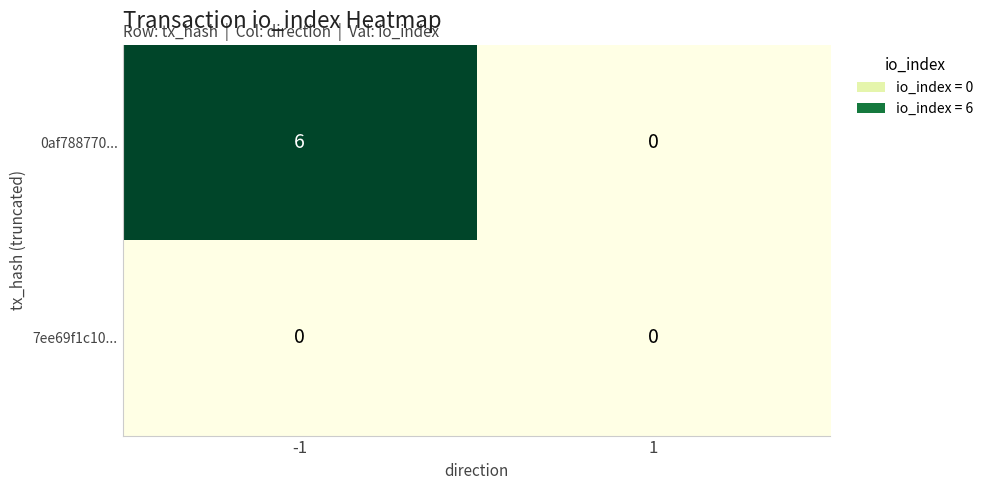

Which series has the largest total across all categories?

0af788770...